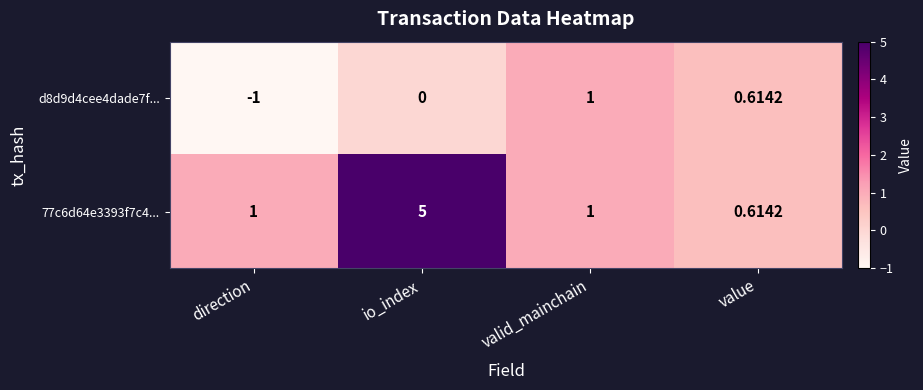

Which series has the largest range (max minus min)?

77c6d64e3393f7c4...